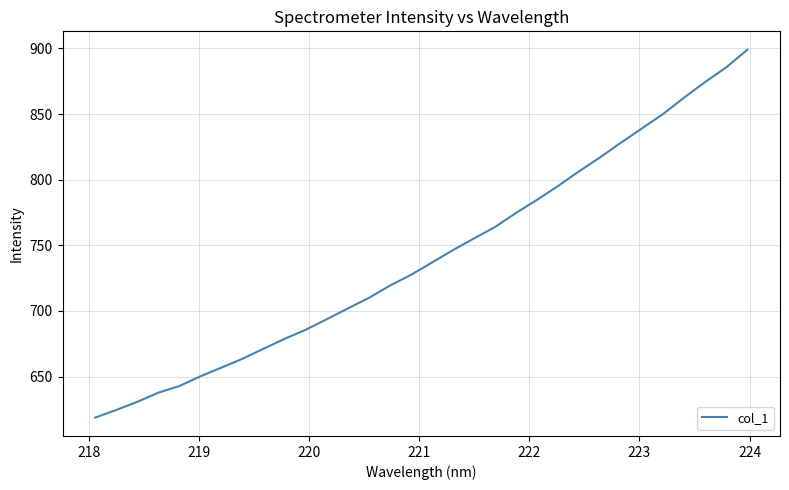

Reading left to right, extract all data points from this chart.

618.8	624.5	630.8	637.7	642.8	650.2	656.9	663.6	671.2	678.8	685.7	693.7	701.9	709.9	719.3	727.5	736.9	746.4	755.3	764.0	774.7	784.7	795.3	806.5	817.1	828.4	839.2	850.2	862.7	874.5	885.7	899.0